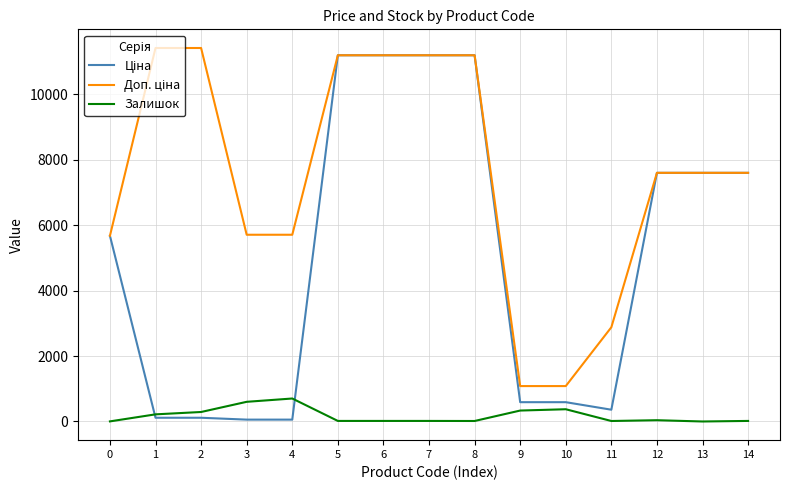

What is the maximum value shown in the chart?

11410.0